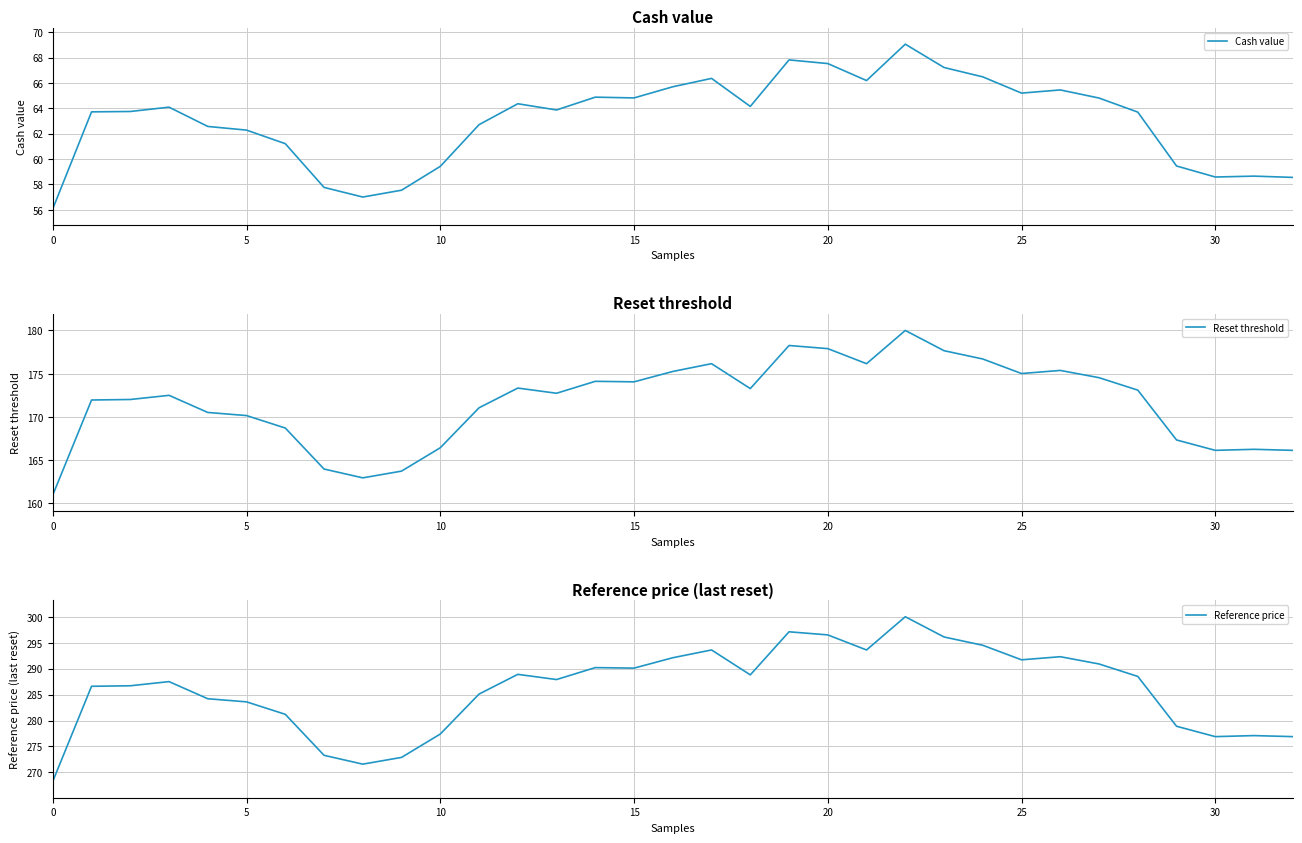

True or false: Reset threshold has a value of 68.8 at 30.

False